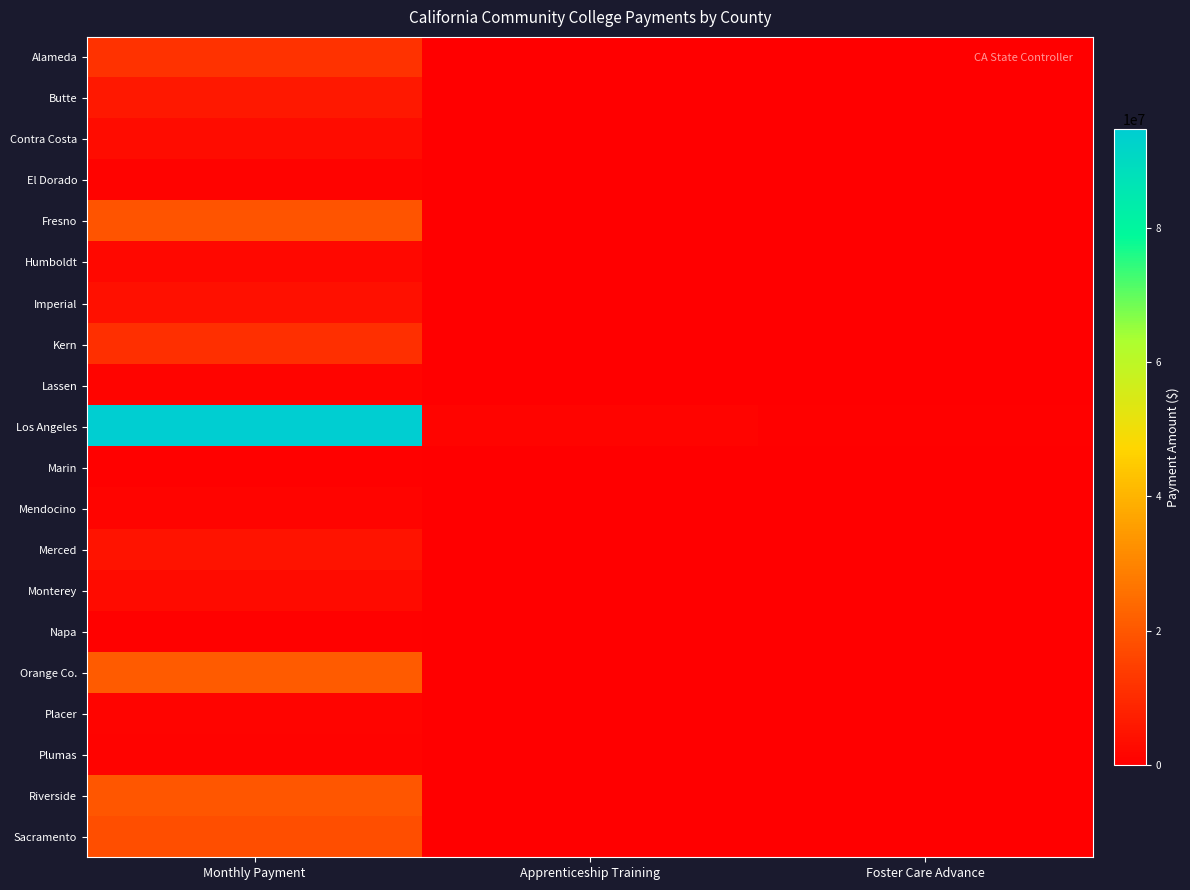

How many distinct data groups are displayed?

20